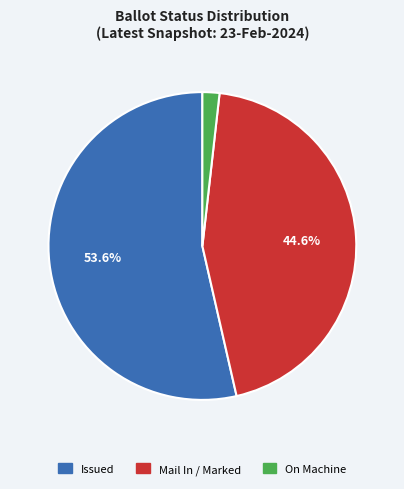

To the nearest percent, what is the difference between the largest and smallest slice percentages?

52%